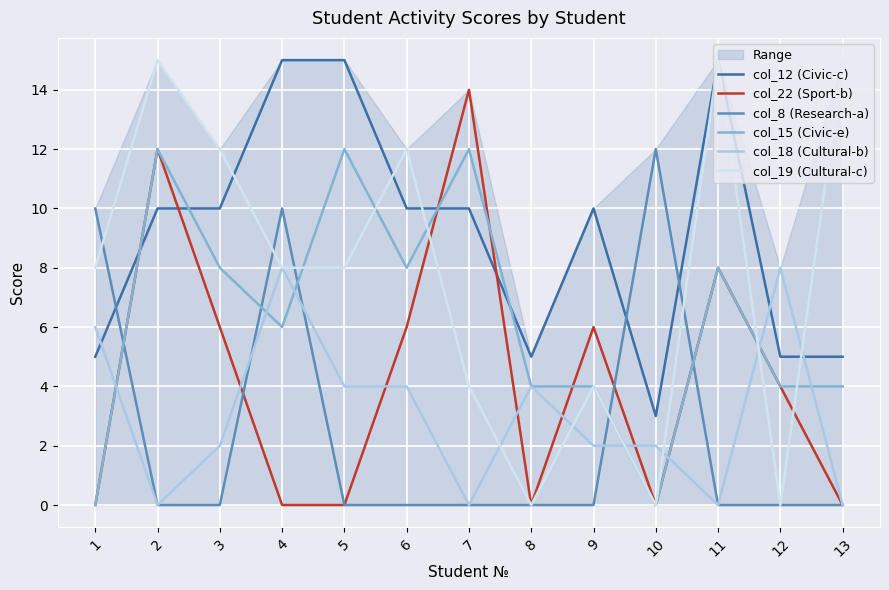

At which category is the sum across all series the highest?

2